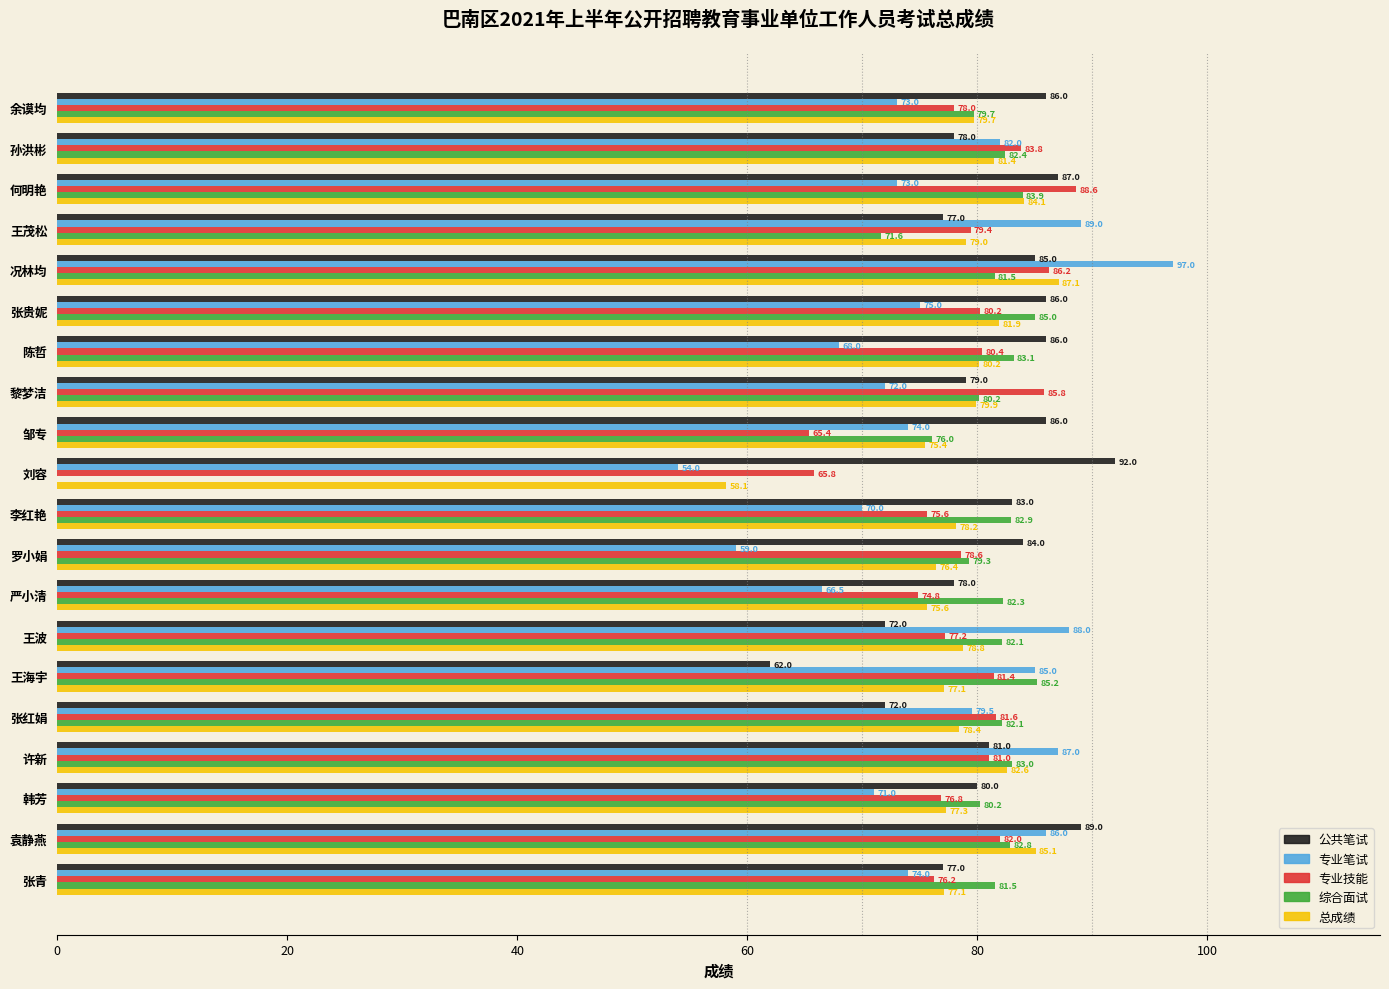

Is it true that 总成绩 equals 77.1 at 张青?

True